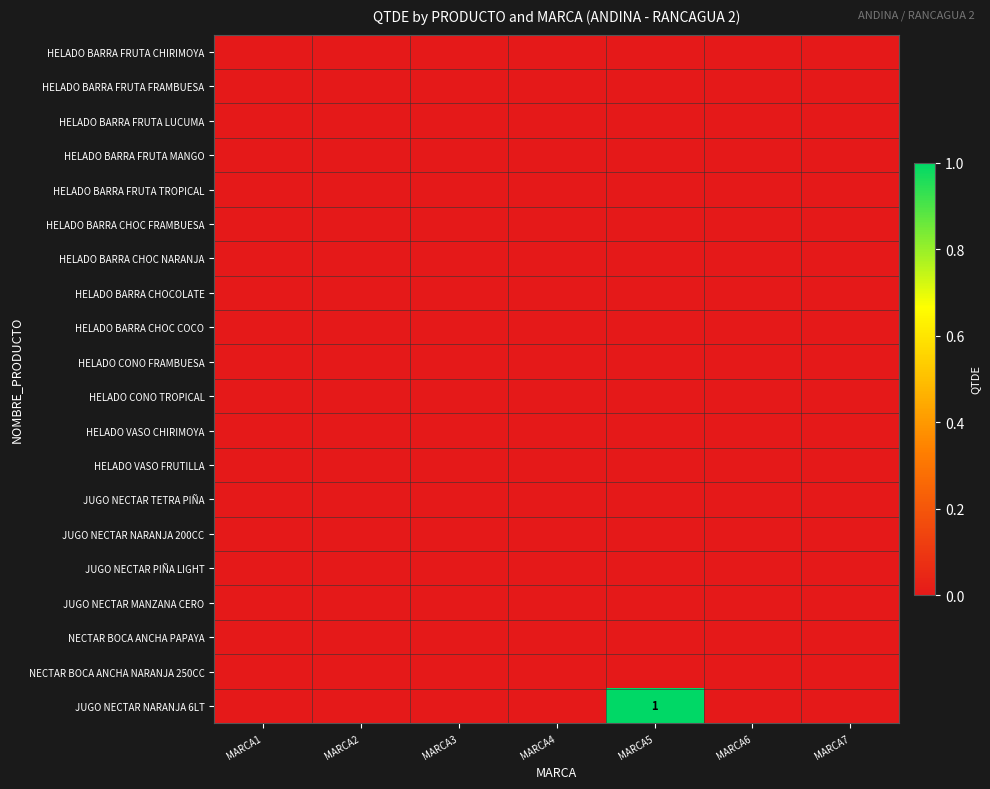

The value of HELADO BARRA CHOCOLATE at MARCA5 is 0. True or false?

True